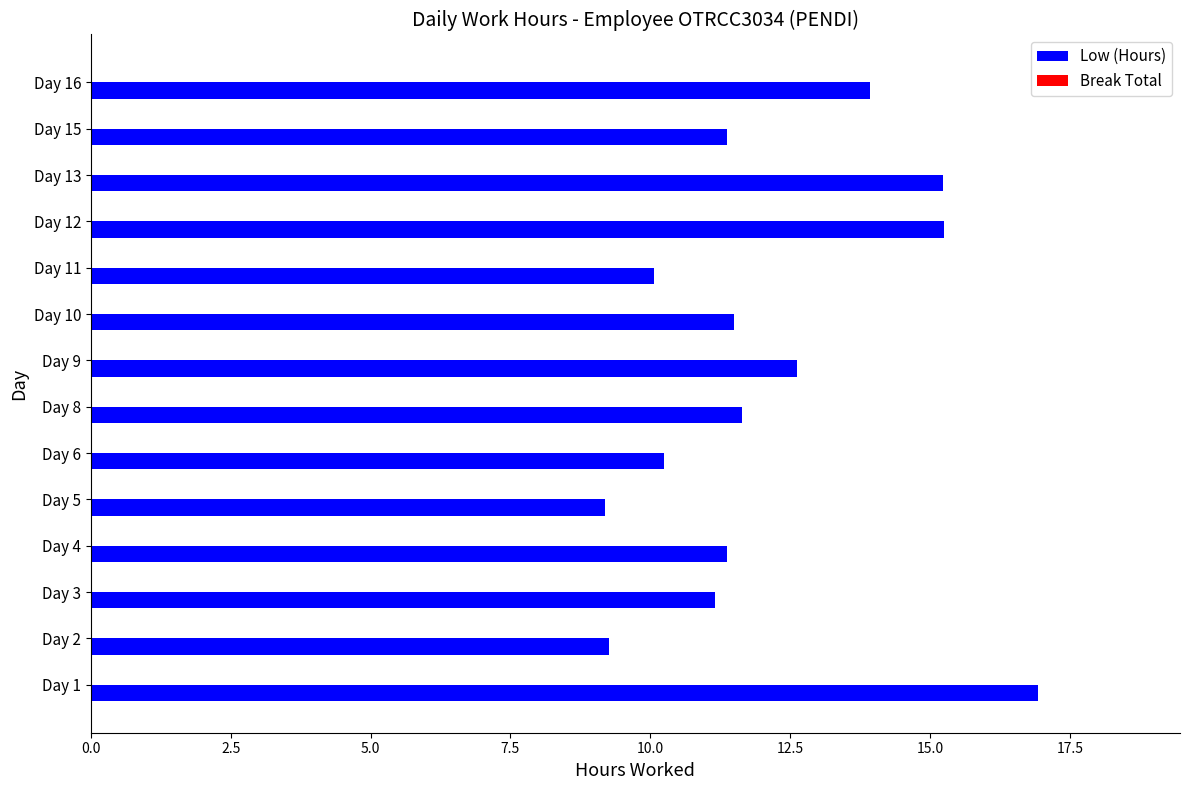

What is the change in value from Day 11 to Day 15?

+1.3